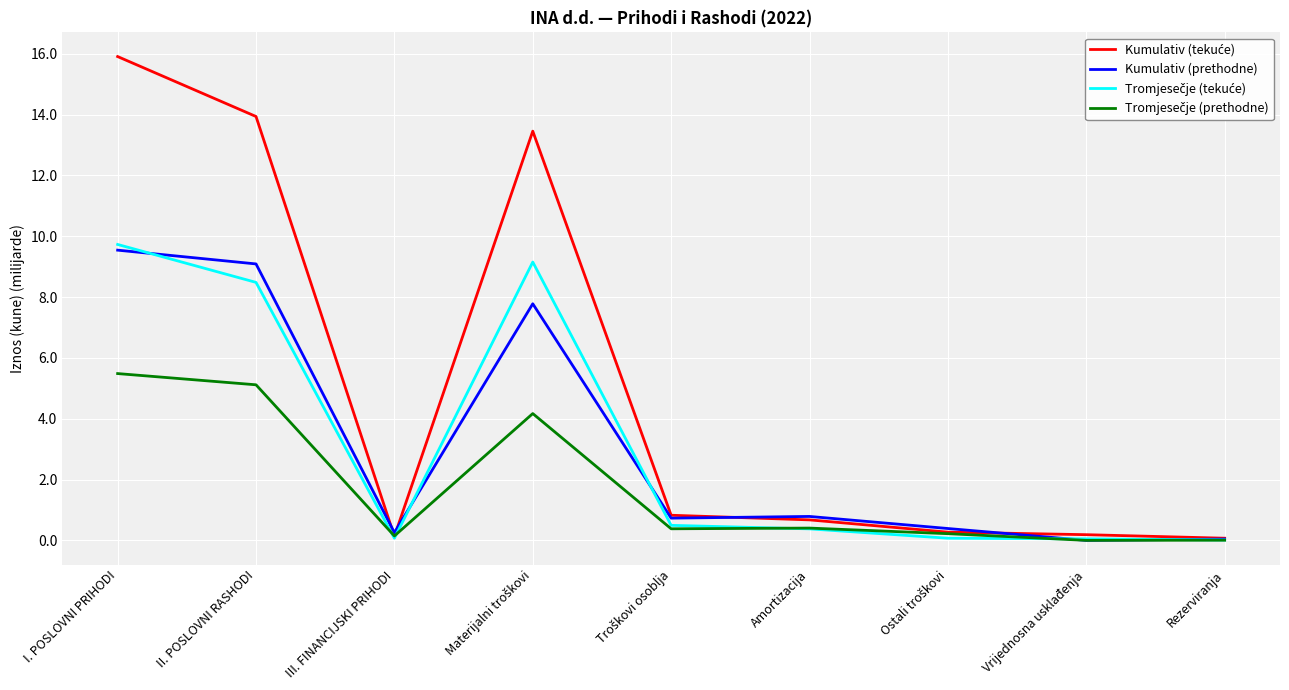

What is the spread (max minus min) of values at II. POSLOVNI RASHODI?

8.8